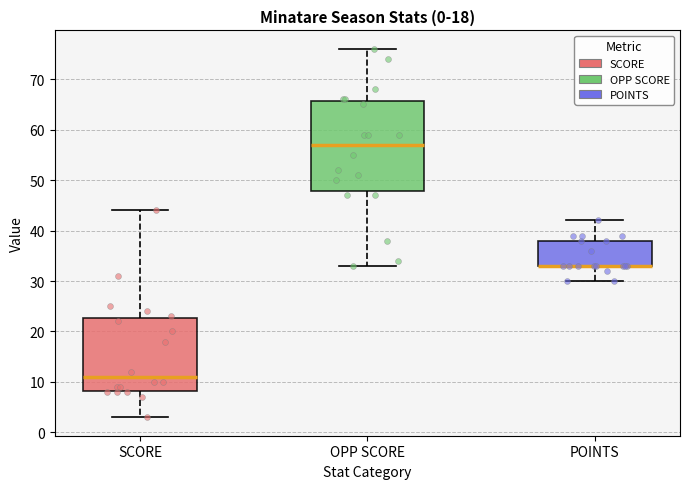

Where is the upper edge of the box for OPP SCORE on the y-axis? The values are not printed on the chart, so give them approximately, as read against the axis.

66